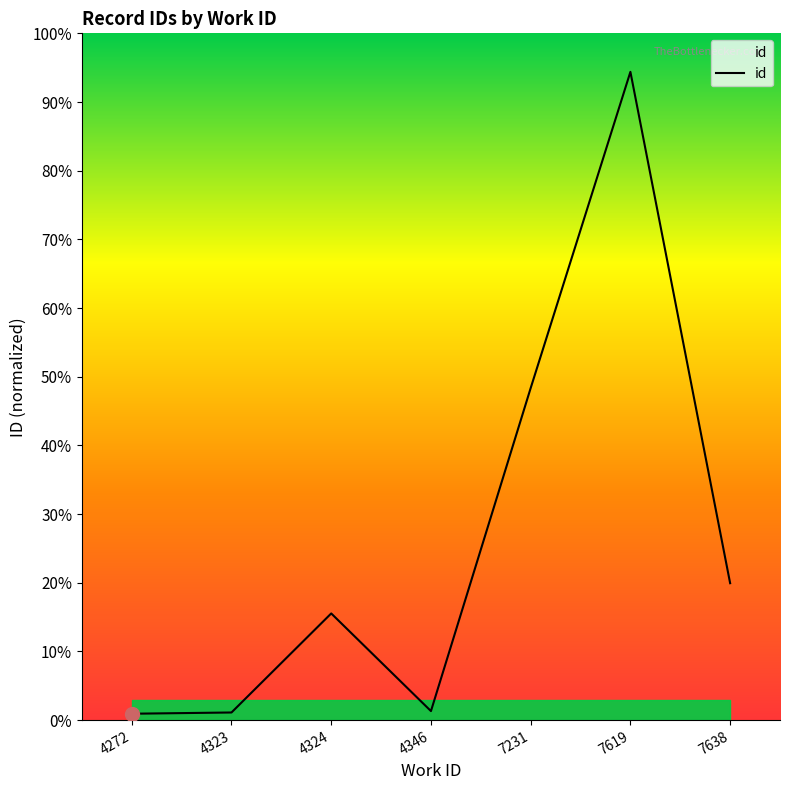

What is the value of the 5th point from the left?

39451